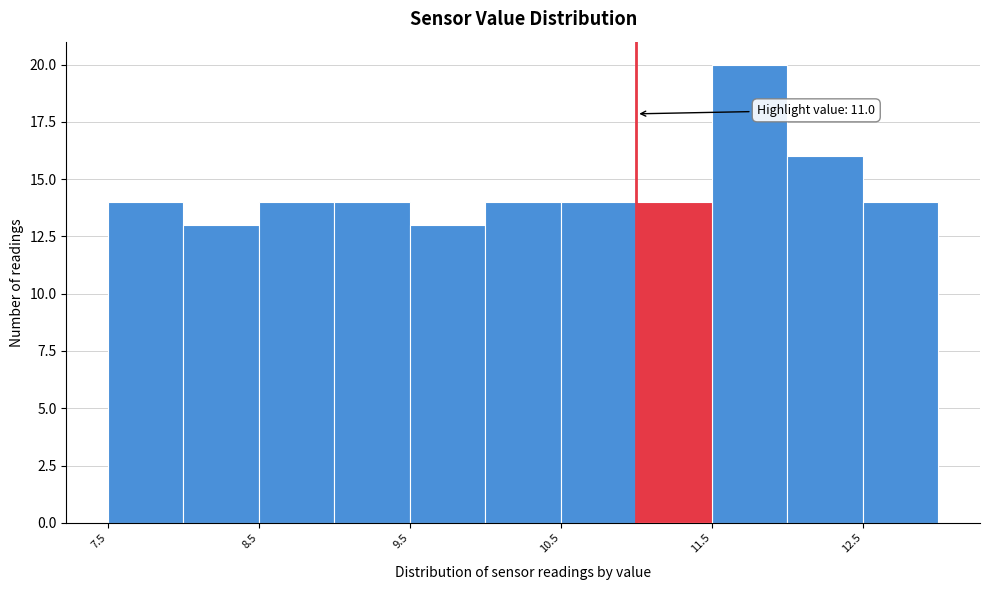

Over which range of the x-axis is the bar tallest?

11.5 to 12.0